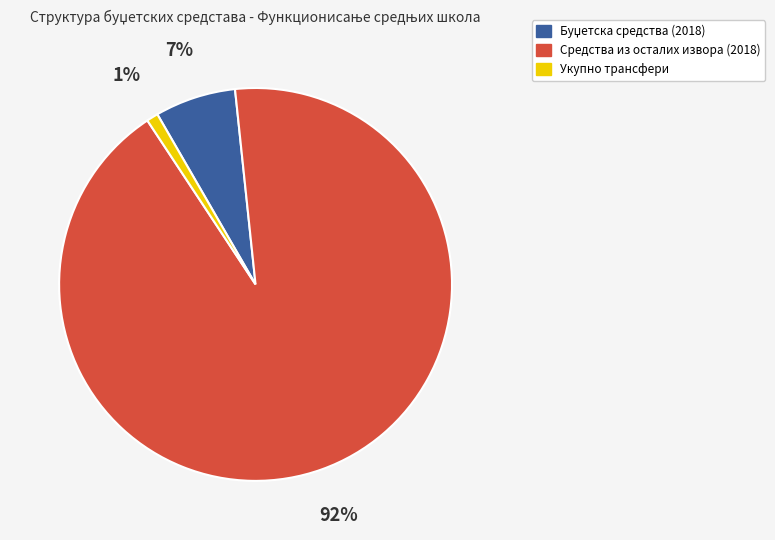

Which slice represents more than half of the pie?

Средства из осталих извора (2018)